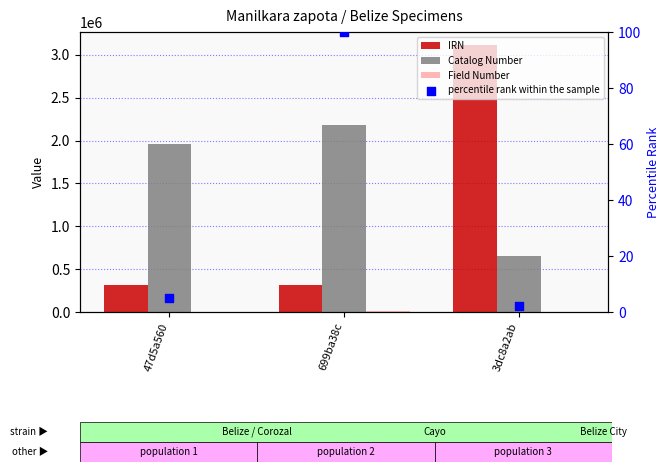

Is the value of percentile rank within the sample at 3dc8a2ab greater than the value of Catalog Number at 47d5a560?

No